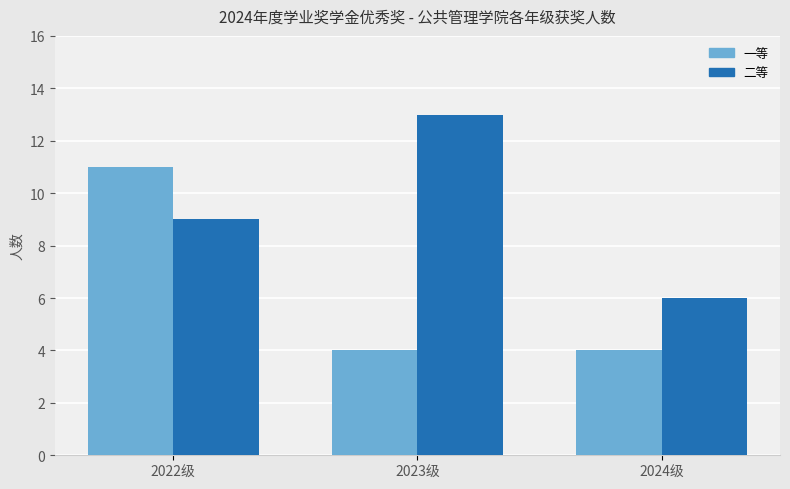

Reading left to right, extract all data points from this chart.

一等: 2022级=11	2023级=4	2024级=4
二等: 2022级=9	2023级=13	2024级=6